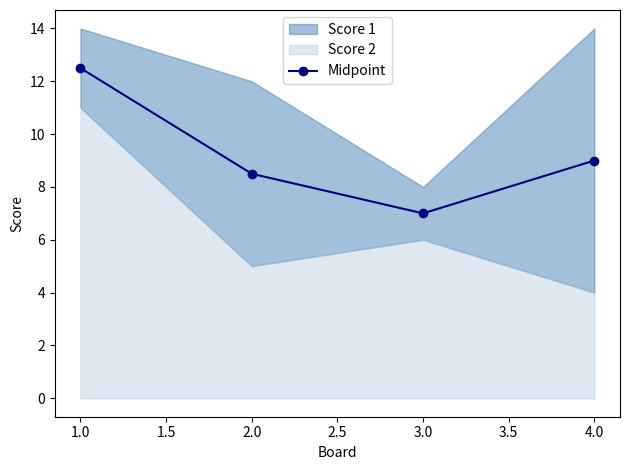

What is the value of the Midpoint point at the 4th from the left?

9.0